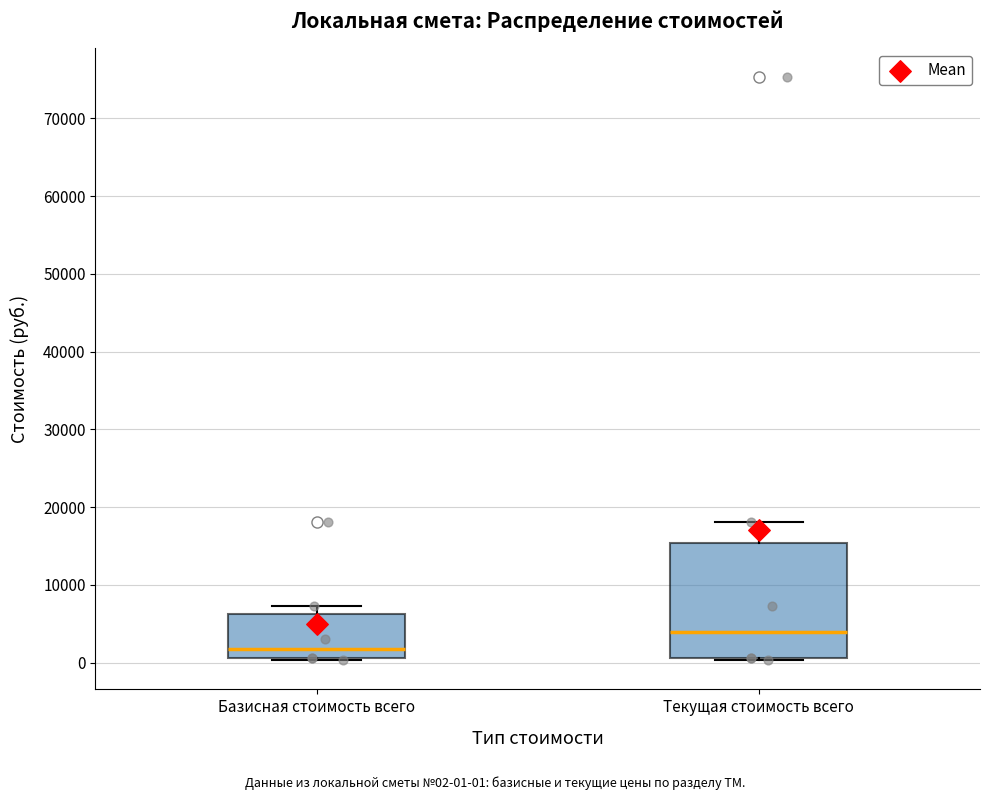

Where is the upper edge of the box for Базисная стоимость всего on the y-axis? The values are not printed on the chart, so give them approximately, as read against the axis.

6000